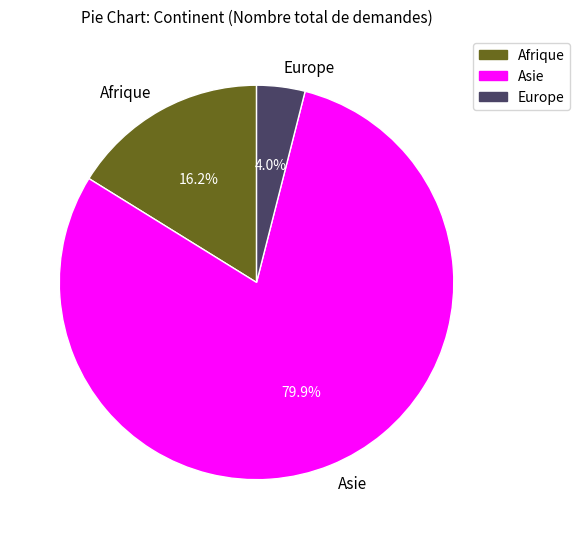

Is it true that Europe is 17% of the pie?

False